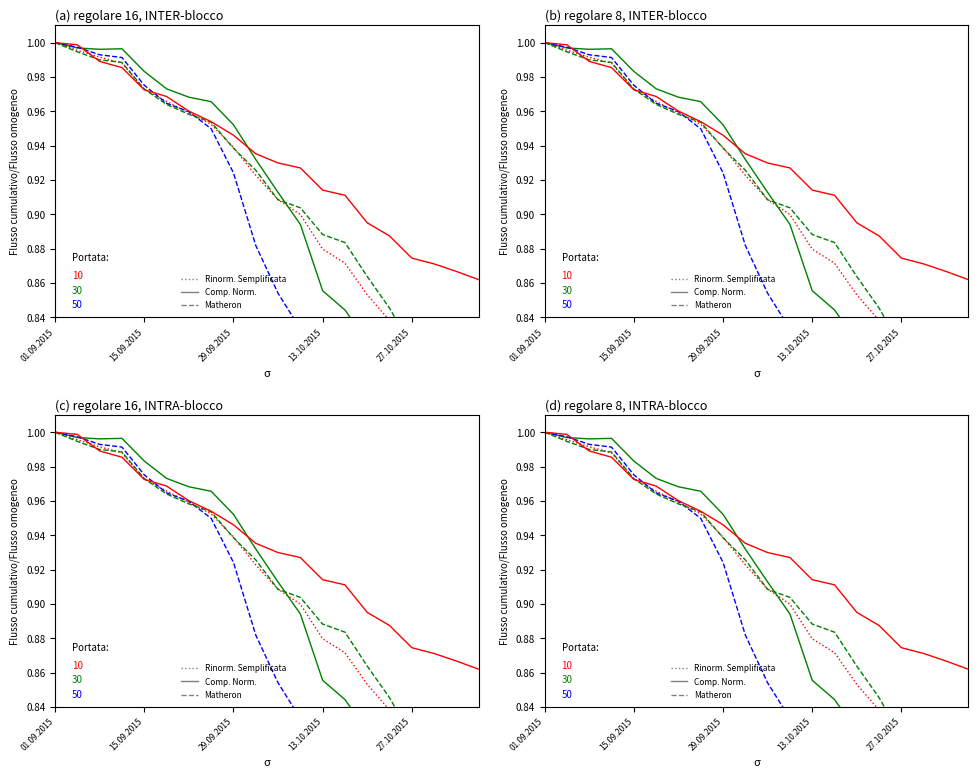

At which category is the sum across all series the highest?

01.09.2015